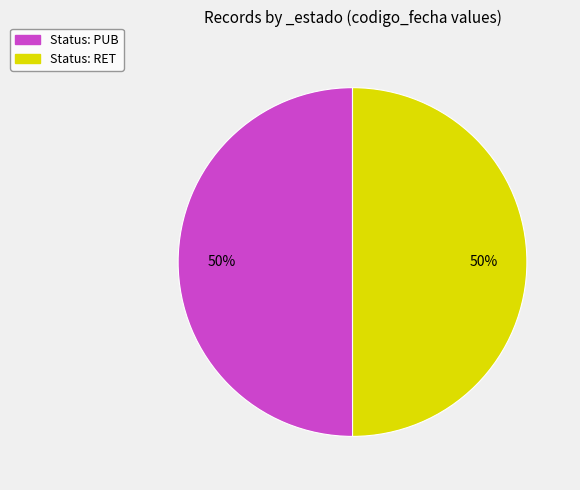

Count the number of slices in the pie.

2